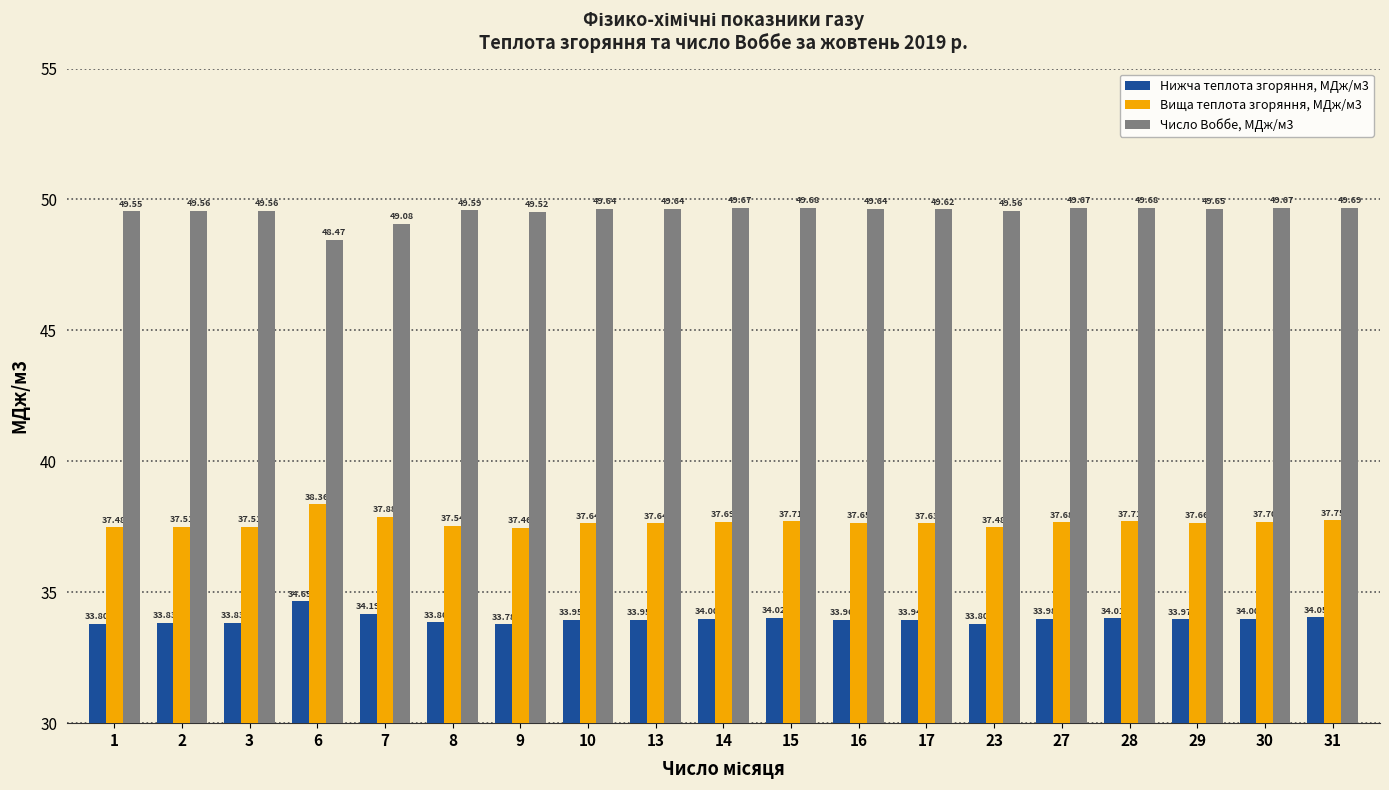

At which category is the sum across all series the highest?

31